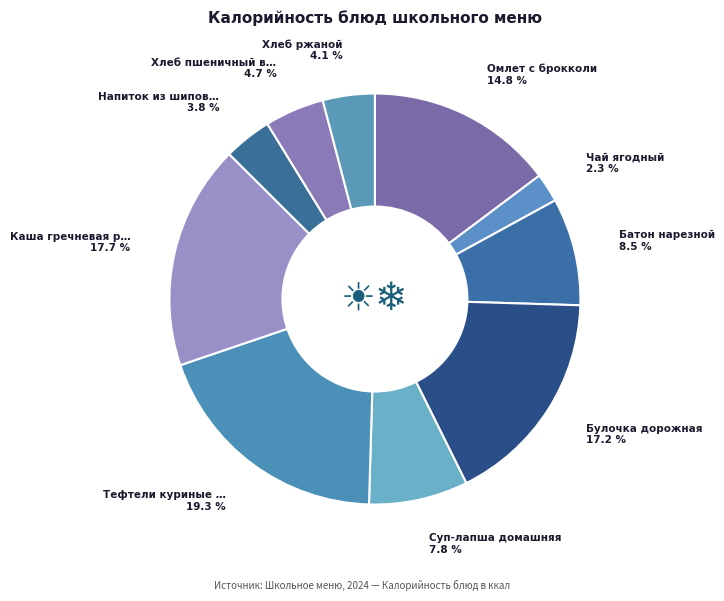

To the nearest percent, what is the average slice percentage?

10%